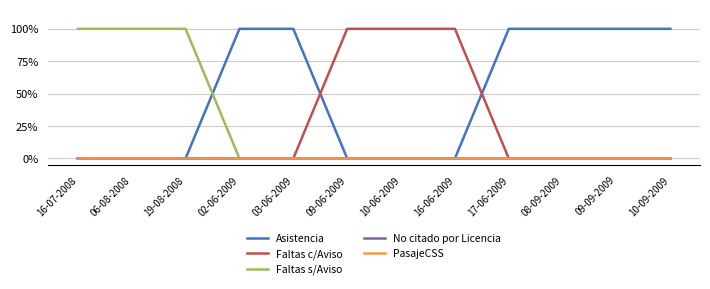

Is this an area chart (filled region under the line)?

No